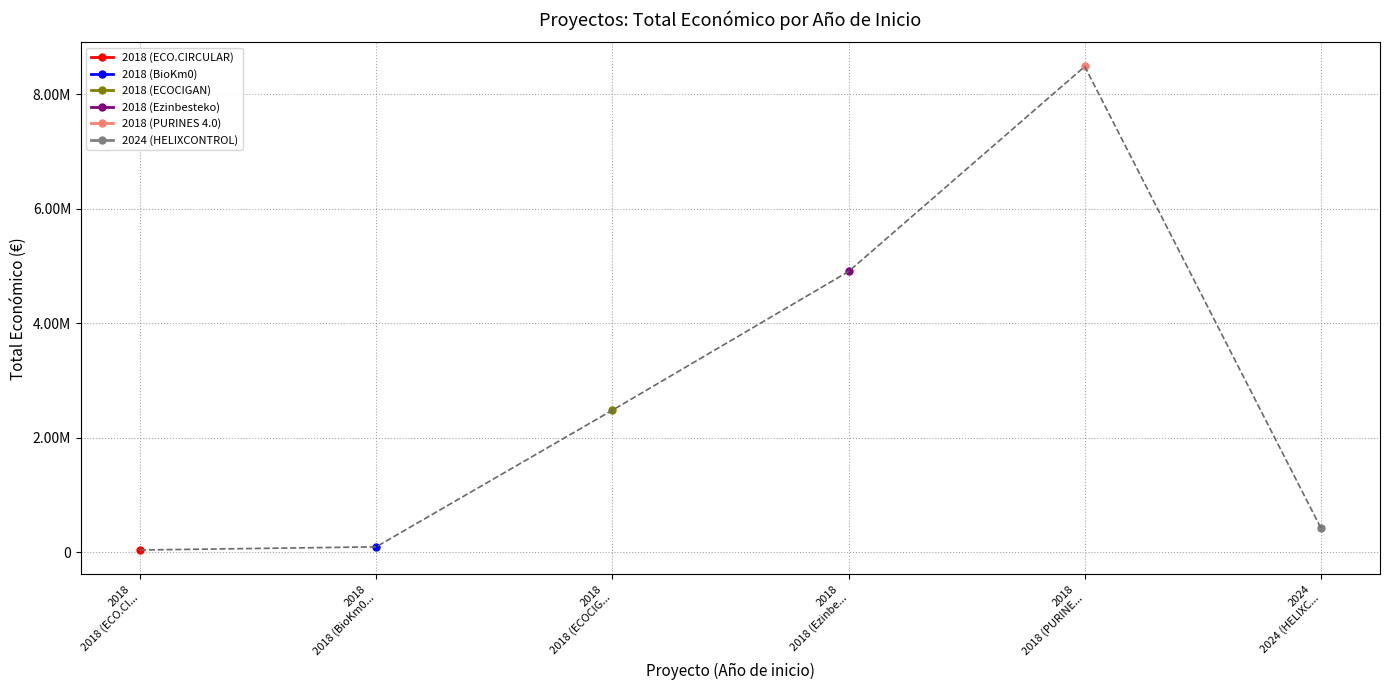

Reading left to right, transcribe all the data shown in this chart.

2018 (BioKm0)=98068	2024 (HELIXCONTROL)=424720	2018 (PURINES 4.0)=8484999	2018 (Ezinbesteko)=4905702	2018 (ECO.CIRCULAR)=42845	2018 (ECOCIGAN)=2483714